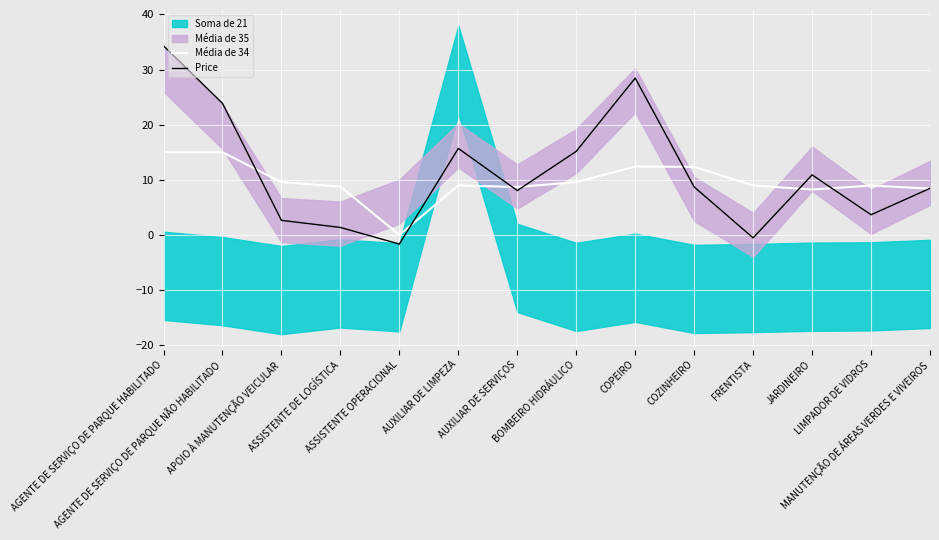

What is the lowest value of the Price series?

-1.7